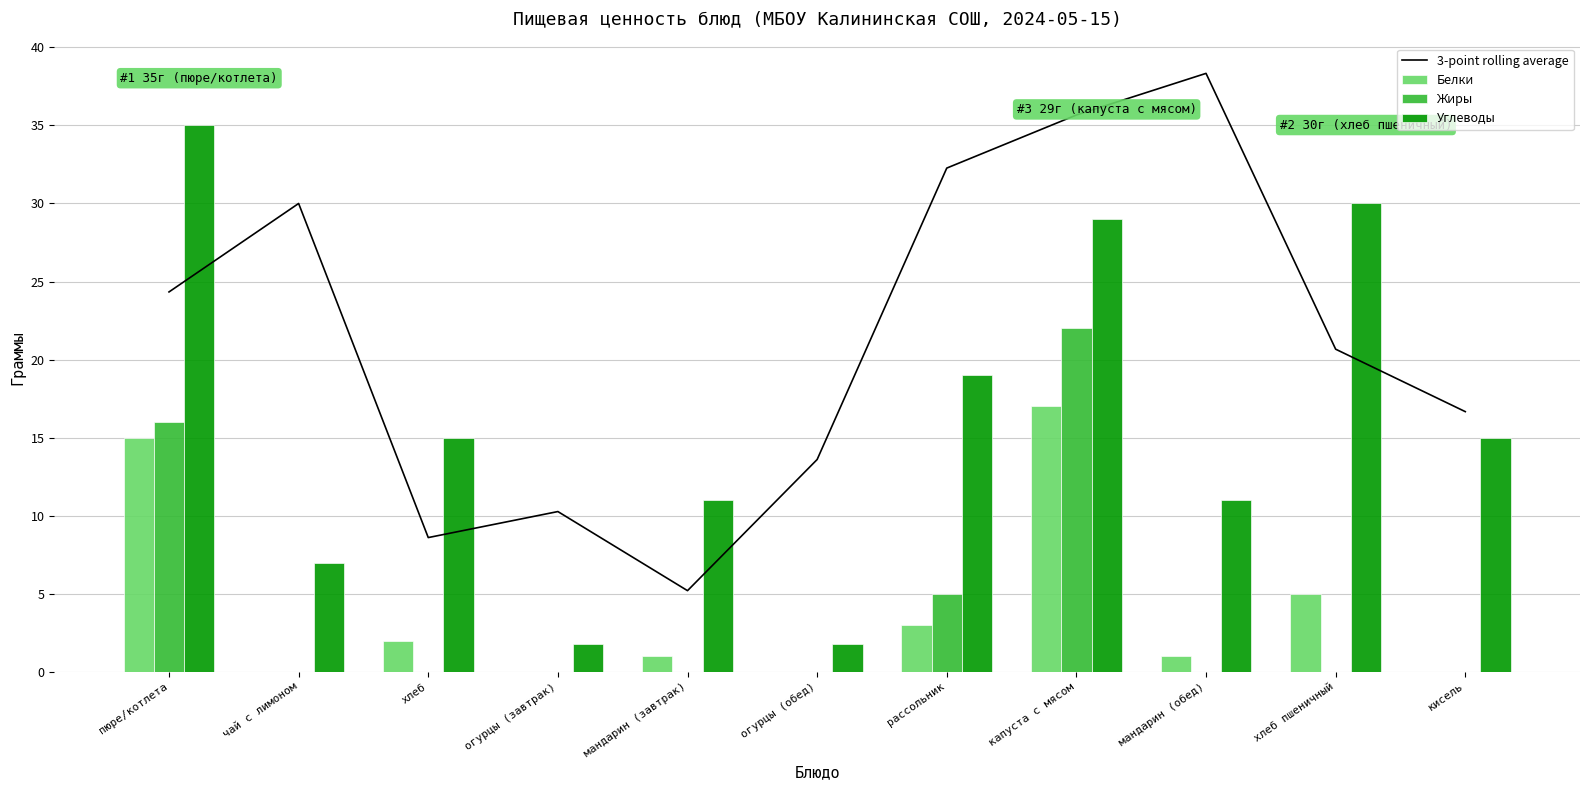

Which series has the widest spread of values?

Углеводы